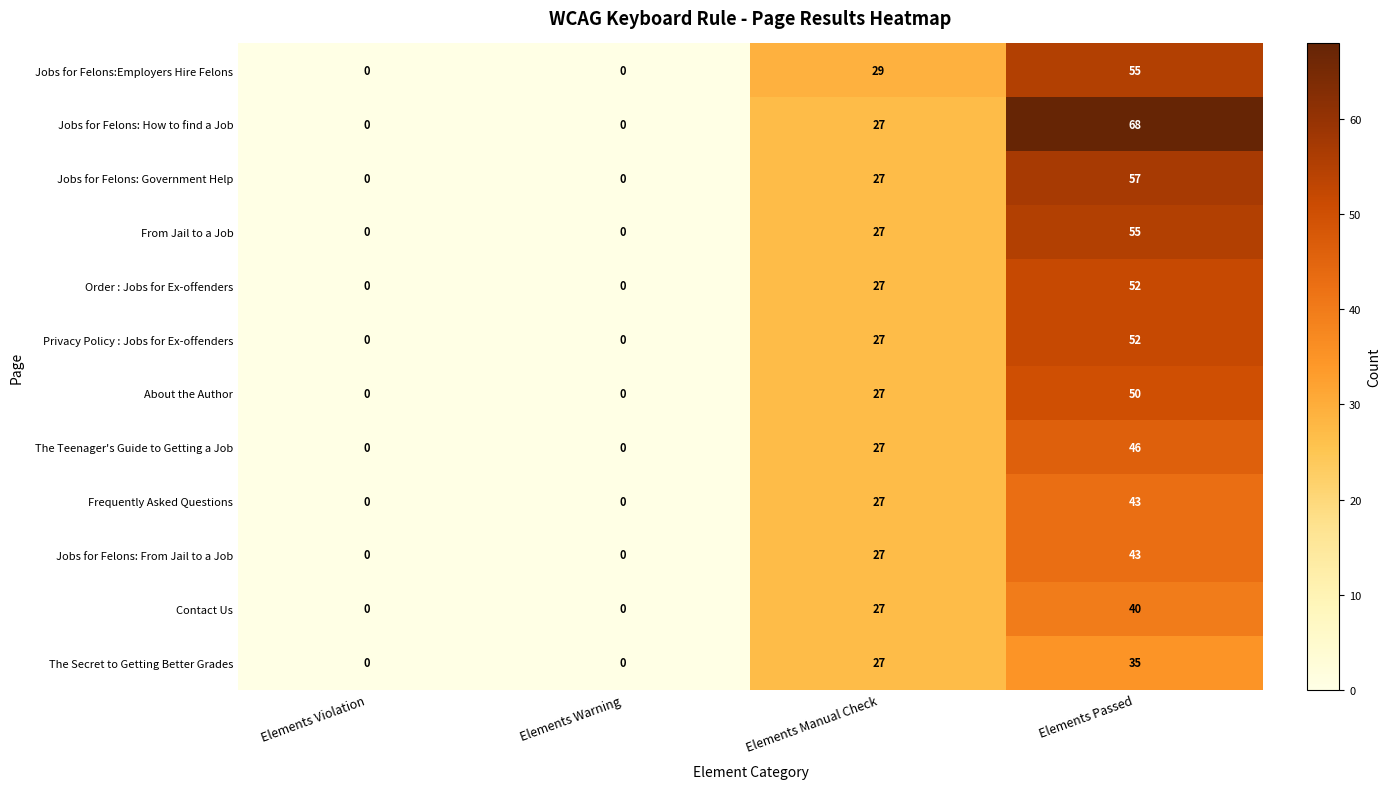

At which label is Jobs for Felons:Employers Hire Felons closest to 27?

Elements Manual Check